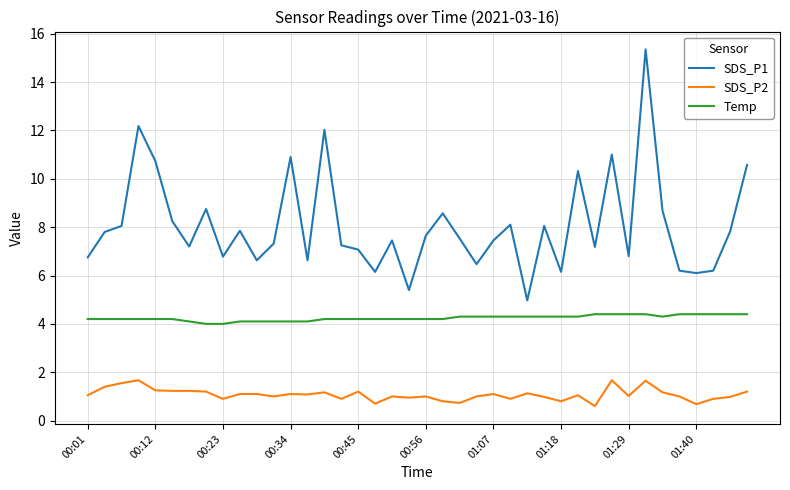

List the series in order of their peak value, lowest first.

SDS_P2, Temp, SDS_P1